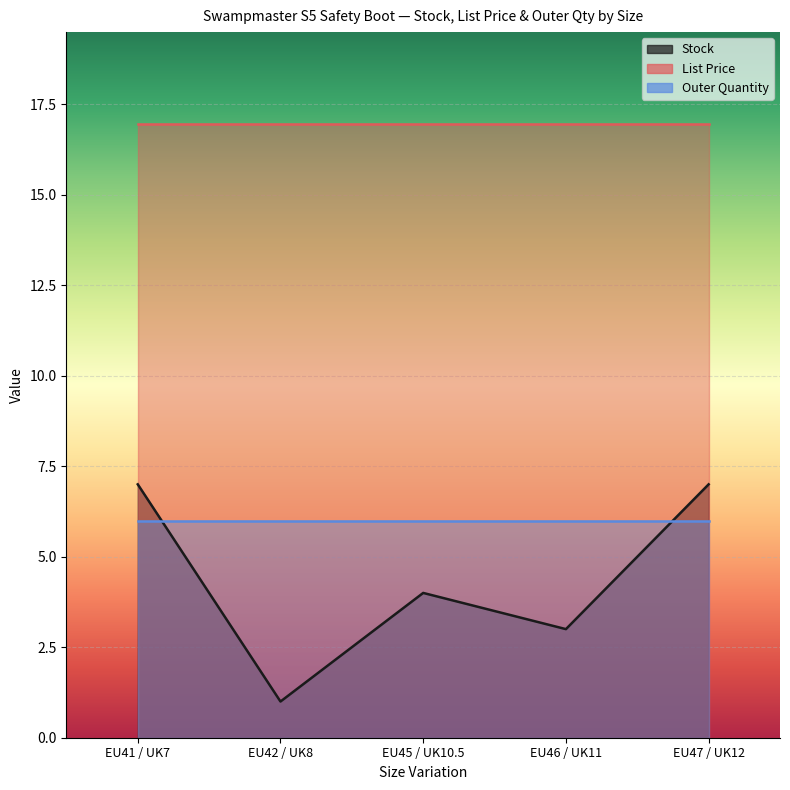

At which label does Stock first exceed 4?

EU41 / UK7